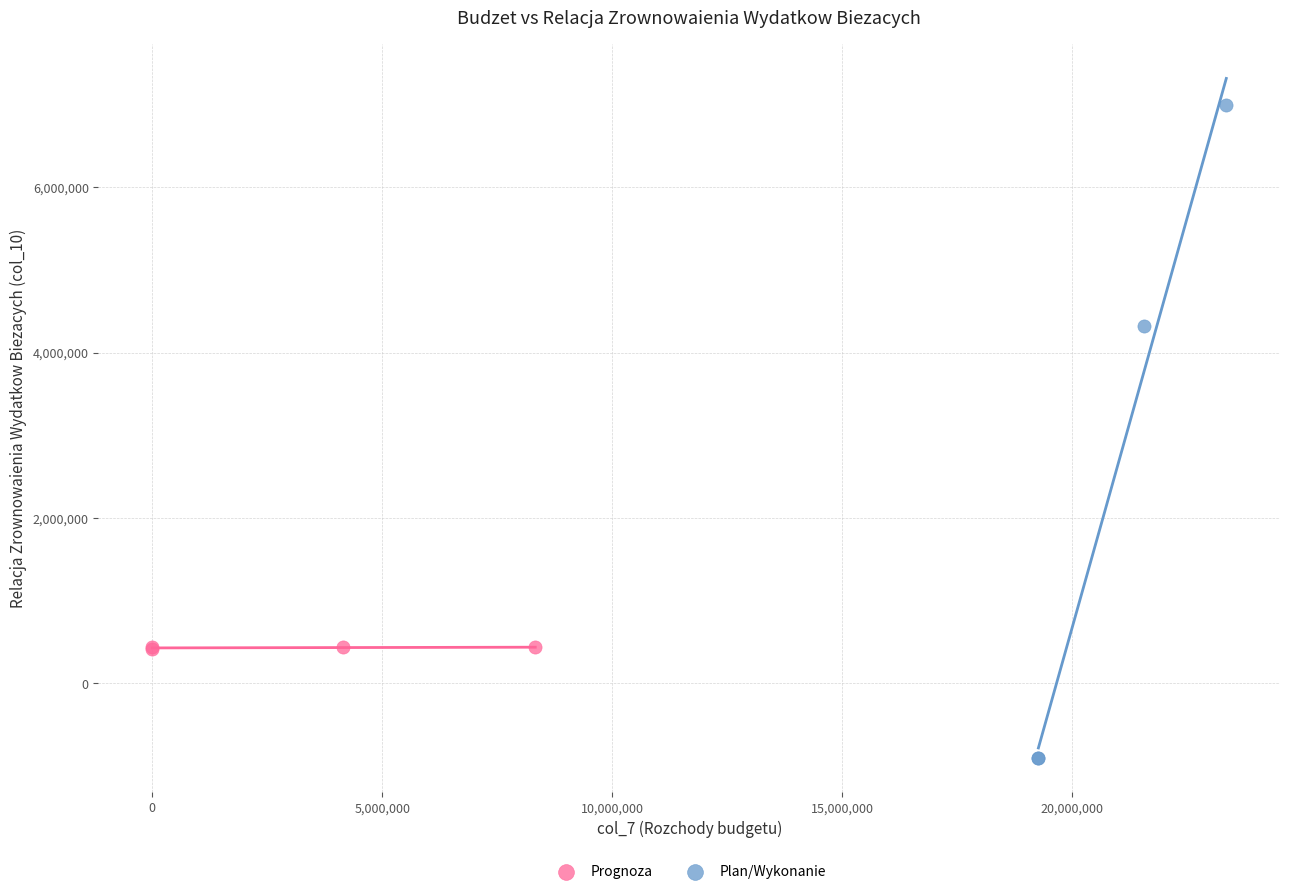

Which series has the largest Y range (max minus min)?

Plan/Wykonanie